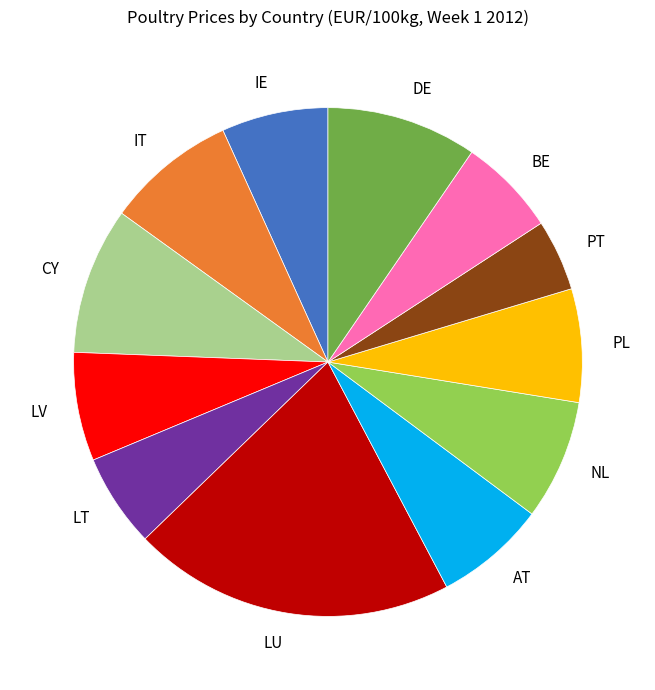

What is the largest slice in the pie chart?

LU